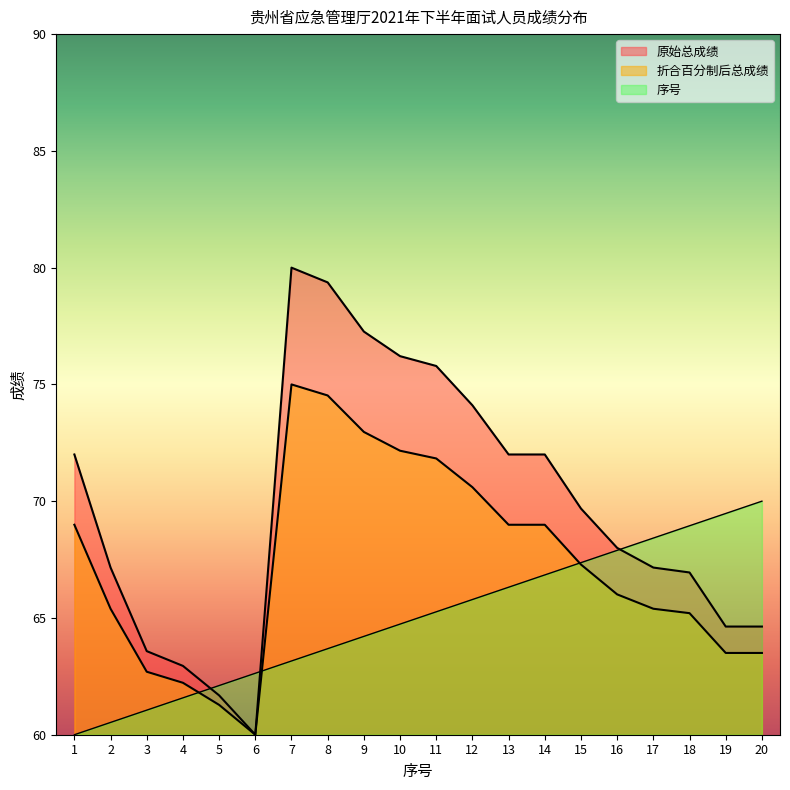

How many distinct data groups are displayed?

3